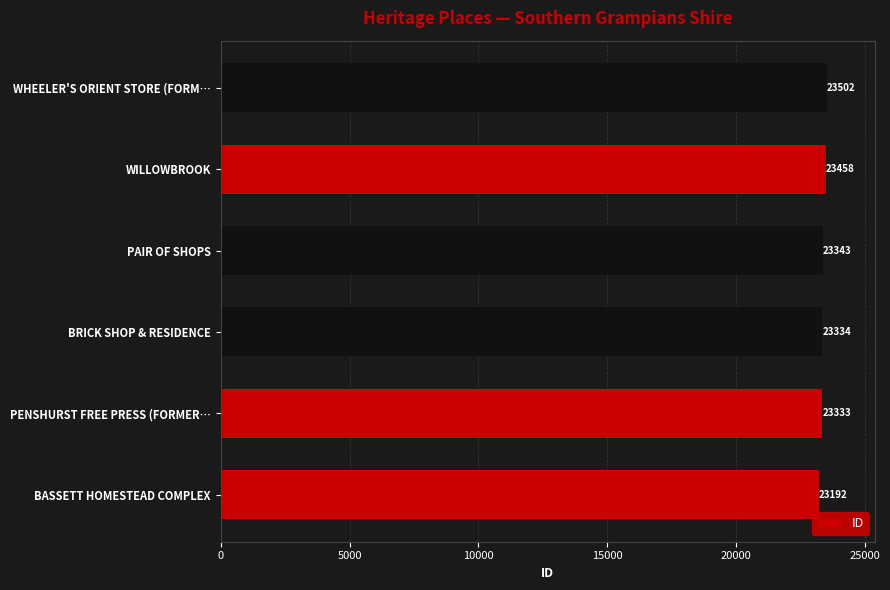

Does the chart contain stacked bars?

No